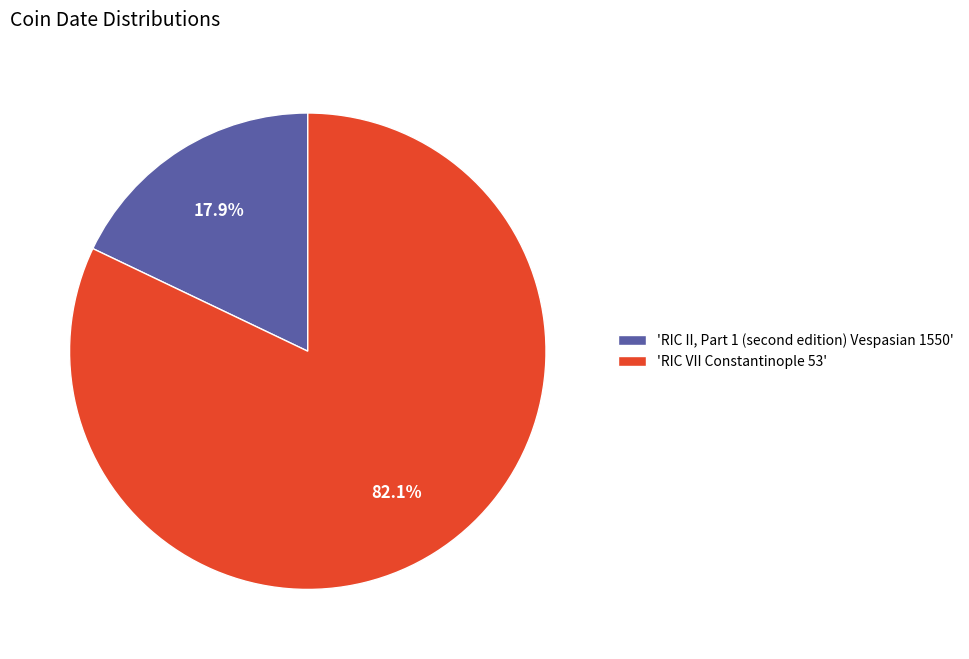

To the nearest percent, what is the average slice percentage?

50%